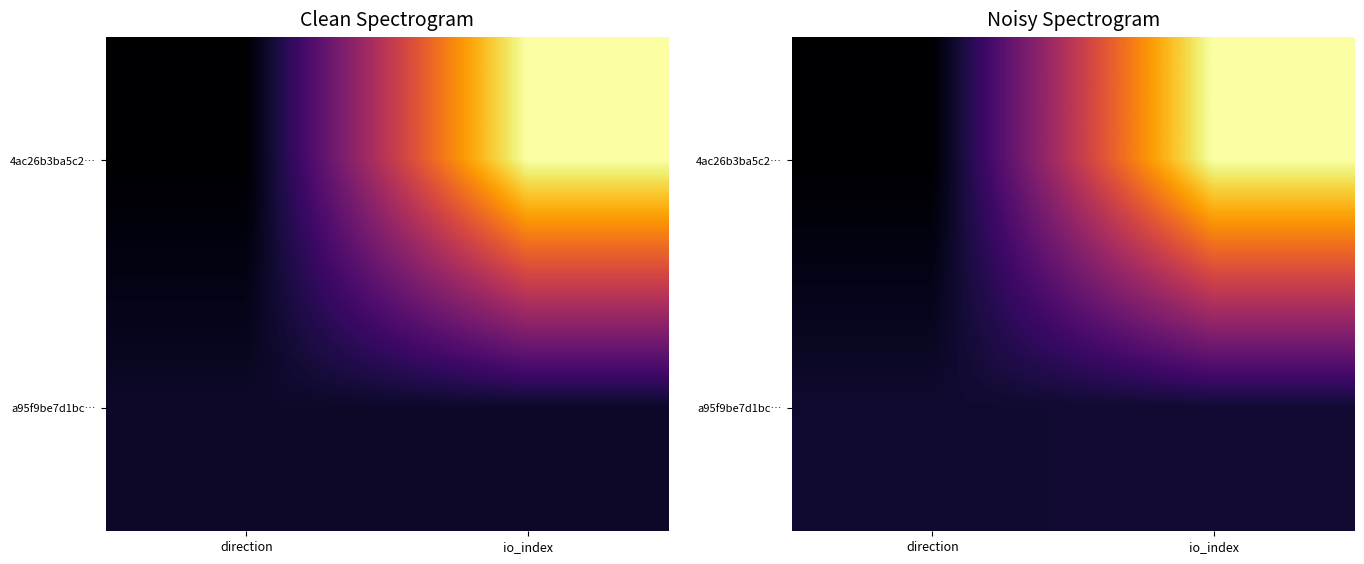

What is the minimum value for 4ac26b3ba5c2…?

-0.8